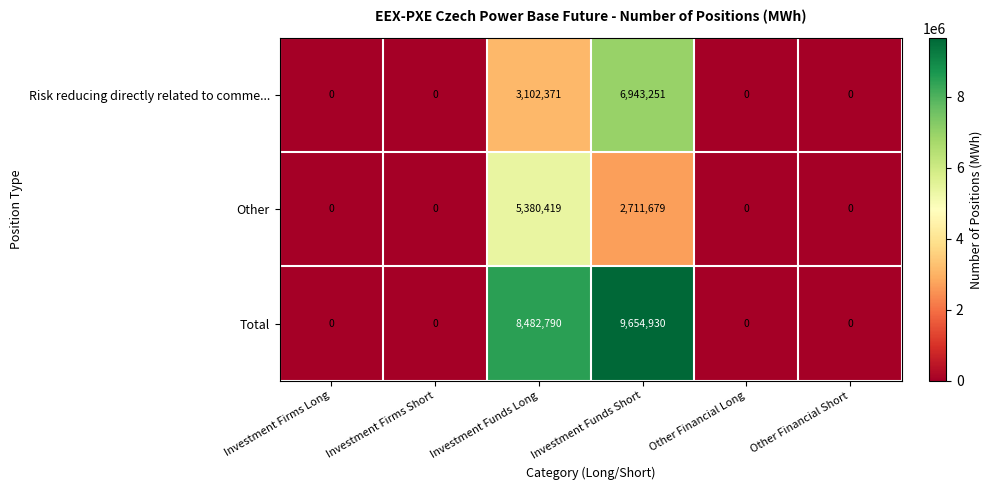

At which category is the sum across all series the highest?

Investment Funds Short